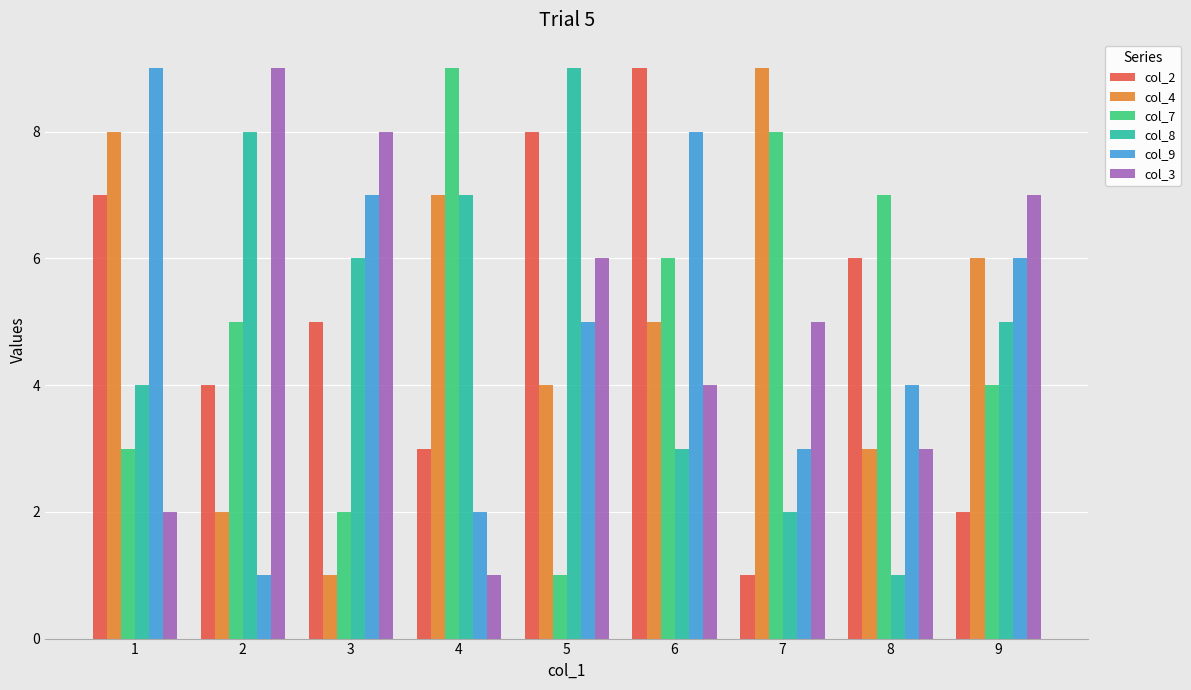

Is it true that col_2 equals 5 at 4?

False